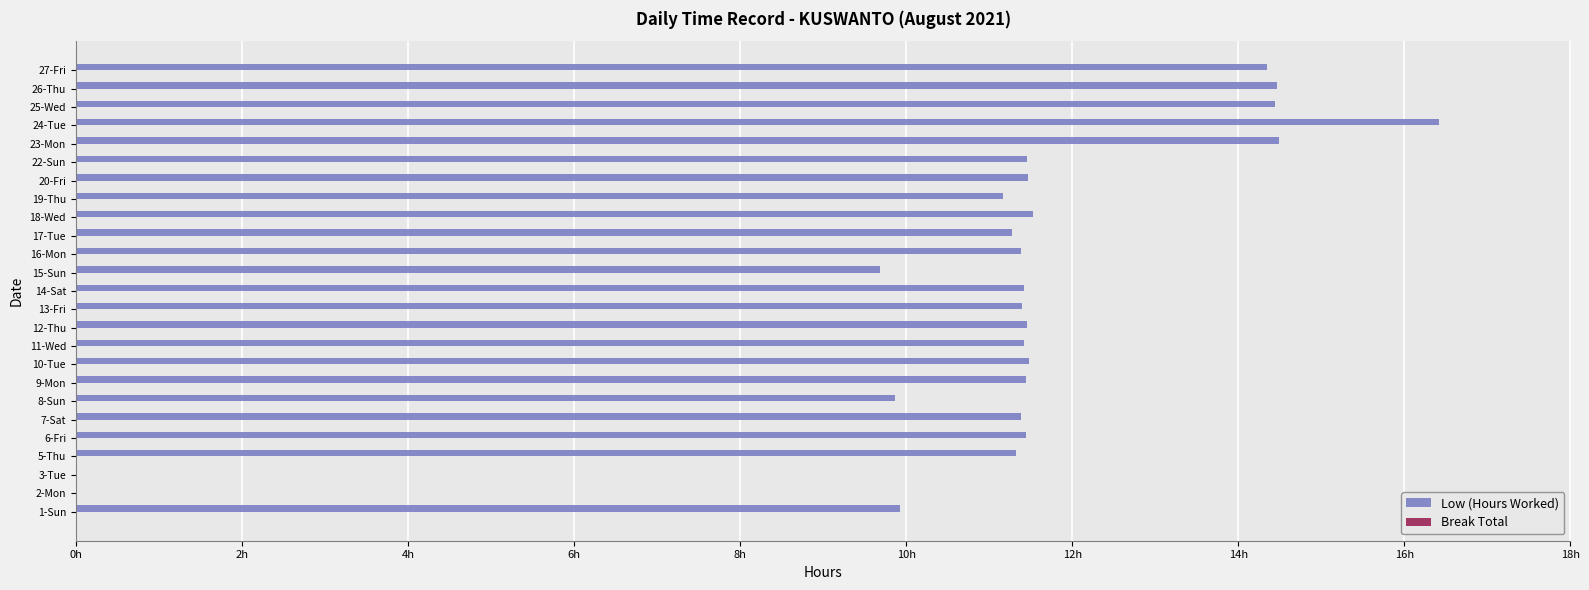

How many bars are there in total?

50